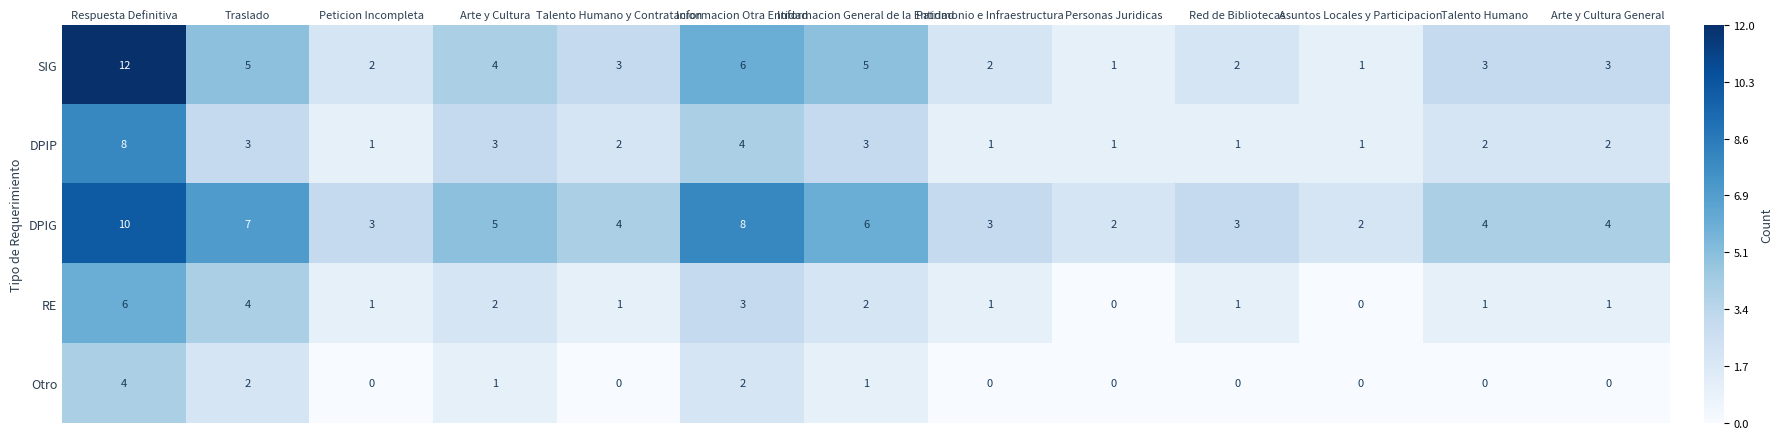

Which series has the widest spread of values?

SIG